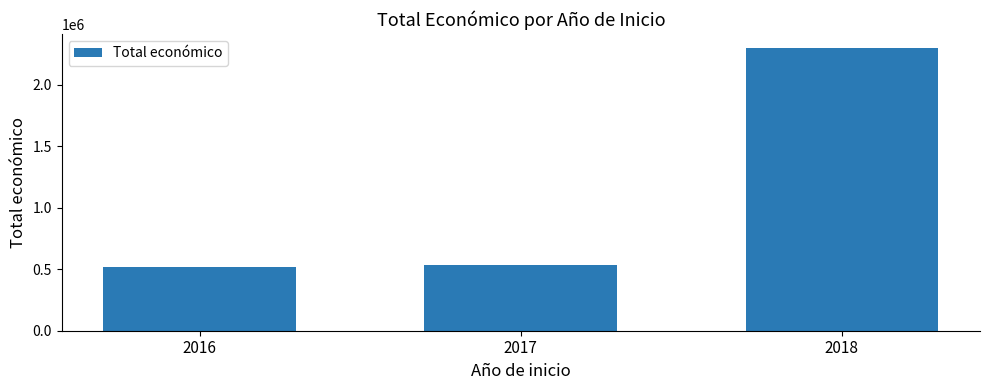

What is the smallest value displayed?

515203